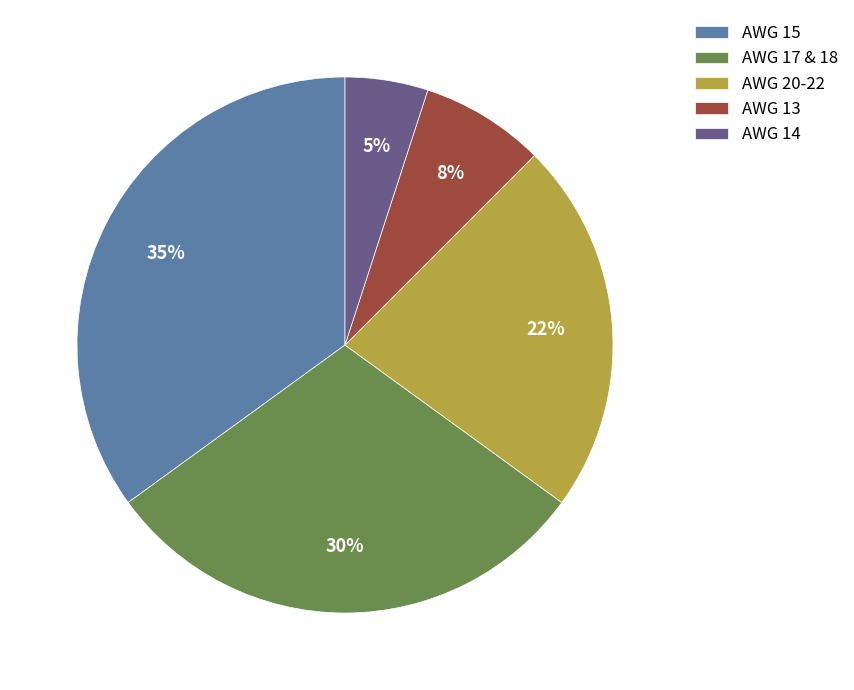

Rank the categories by value from highest to lowest.

AWG 15, AWG 17 & 18, AWG 20-22, AWG 13, AWG 14